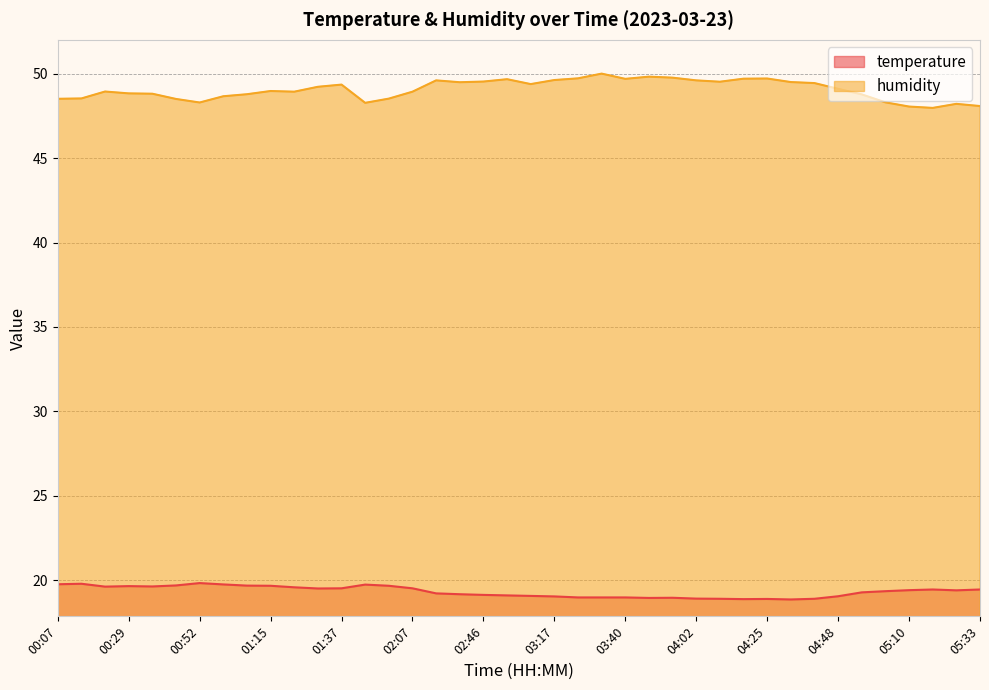

Which series has the largest total across all categories?

humidity